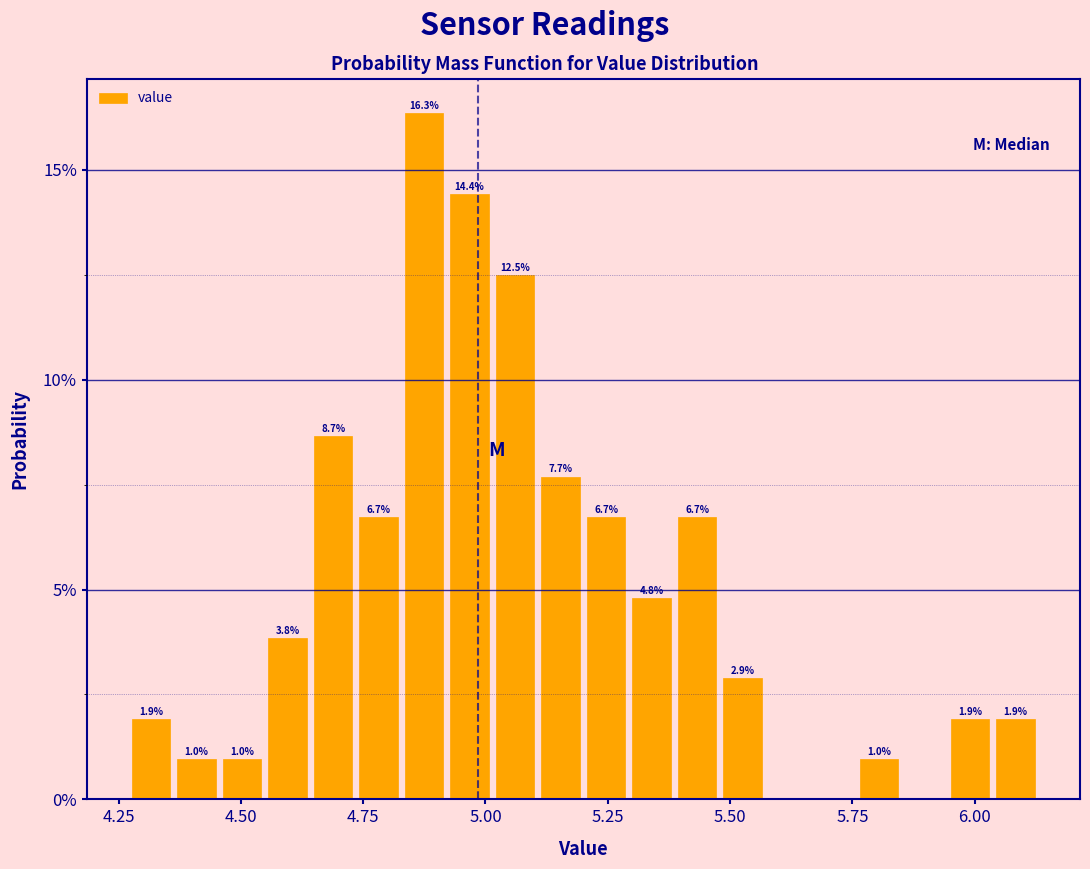

Around what value on the x-axis is the tallest bar? Give the approximate position of its centre, as read against the axis.

4.85